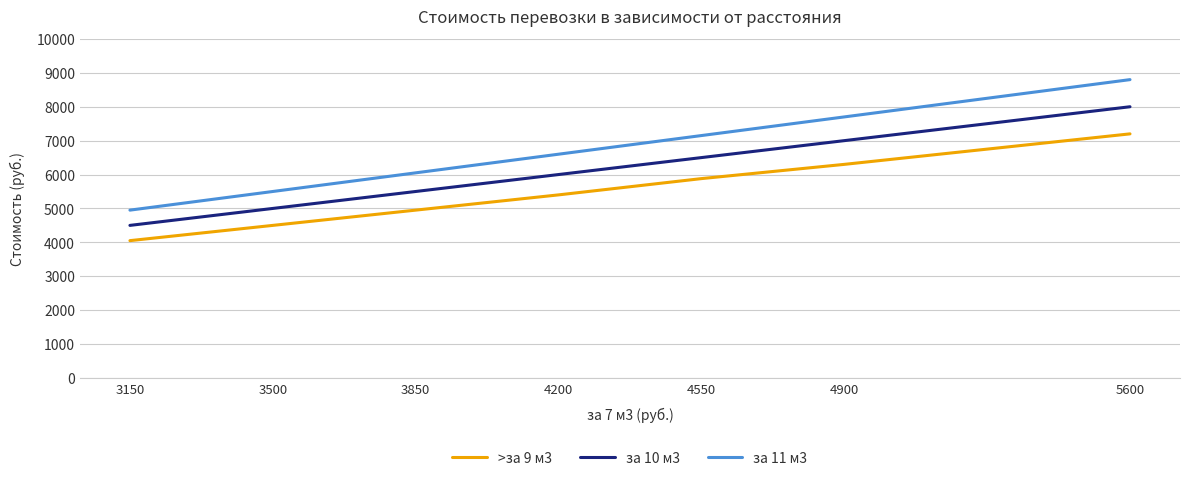

True or false: за 10 м3 and за 11 м3 cross at least once.

False